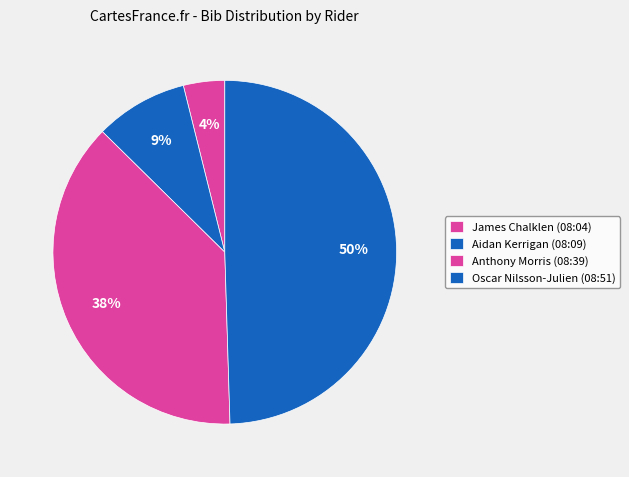

How many slices are in this pie chart?

4